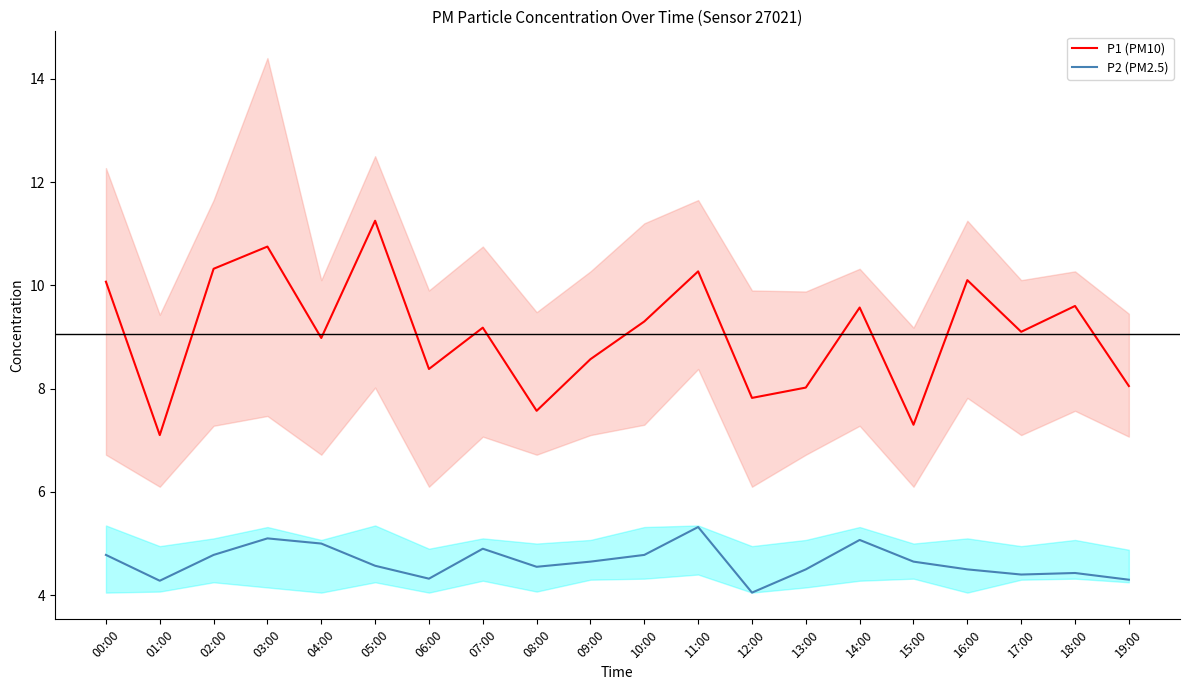

List the series in order of their overall mean, highest first.

P1 (PM10), P2 (PM2.5)